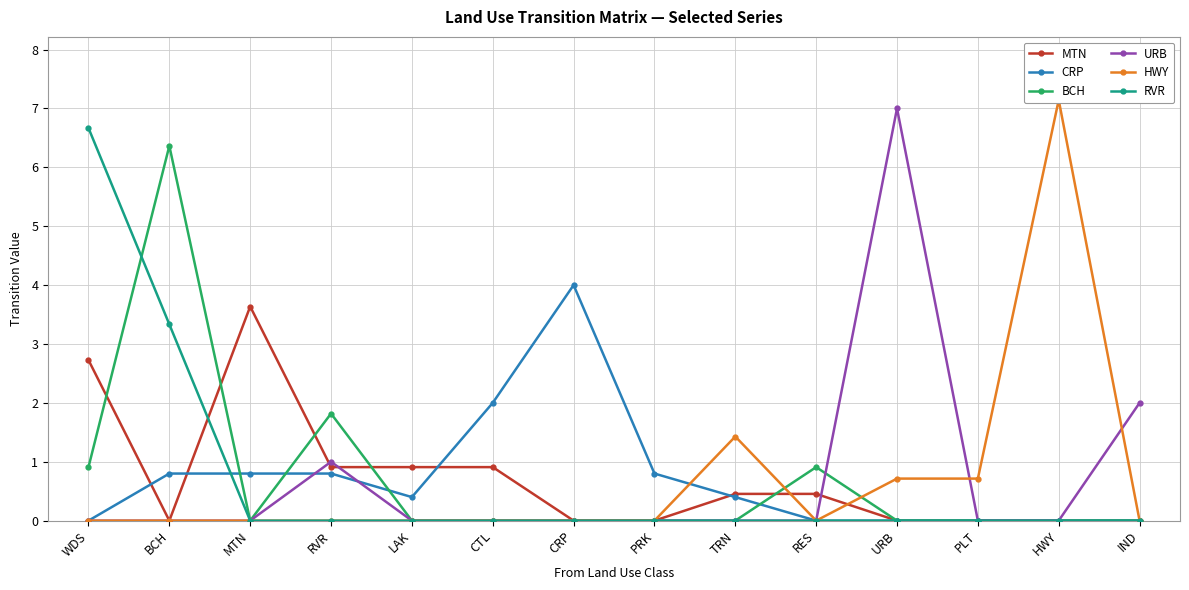

What position from the right is WDS?

14